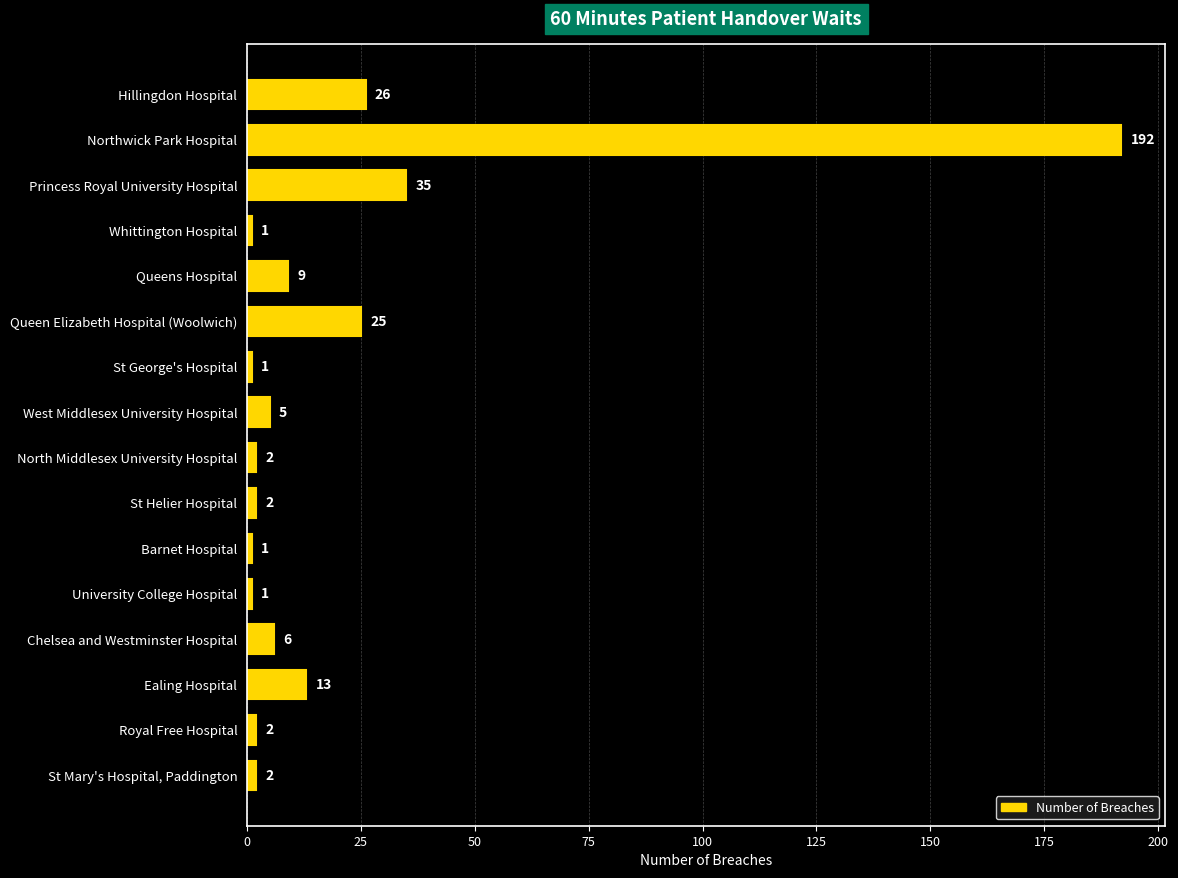

How many bars are there in total?

16